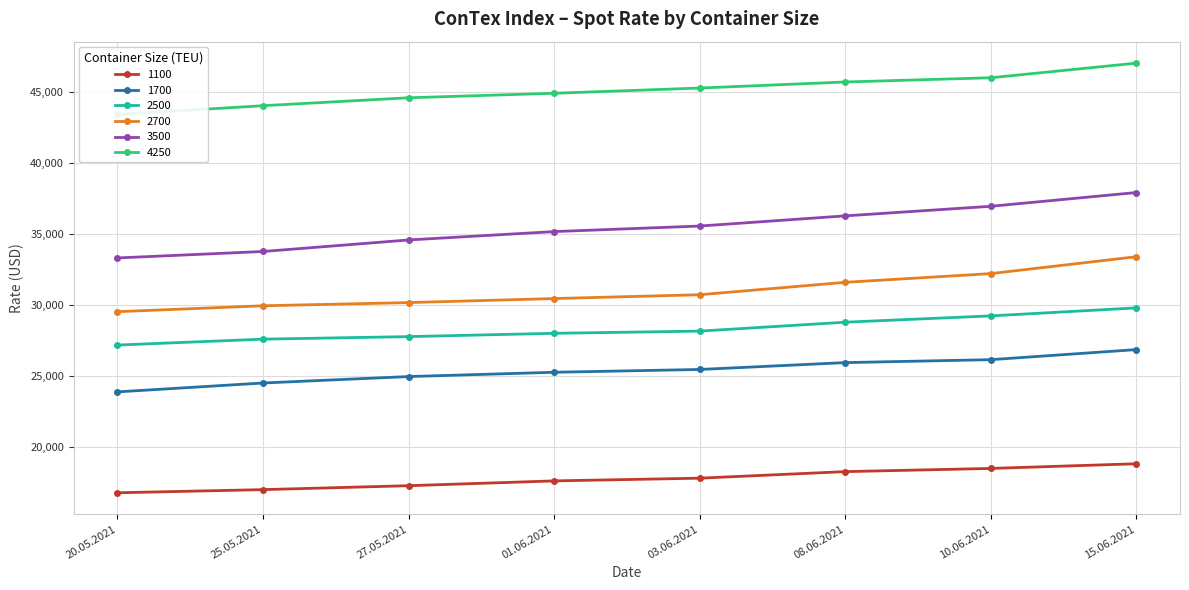

What is the total value across all series at 27.05.2021?

179403